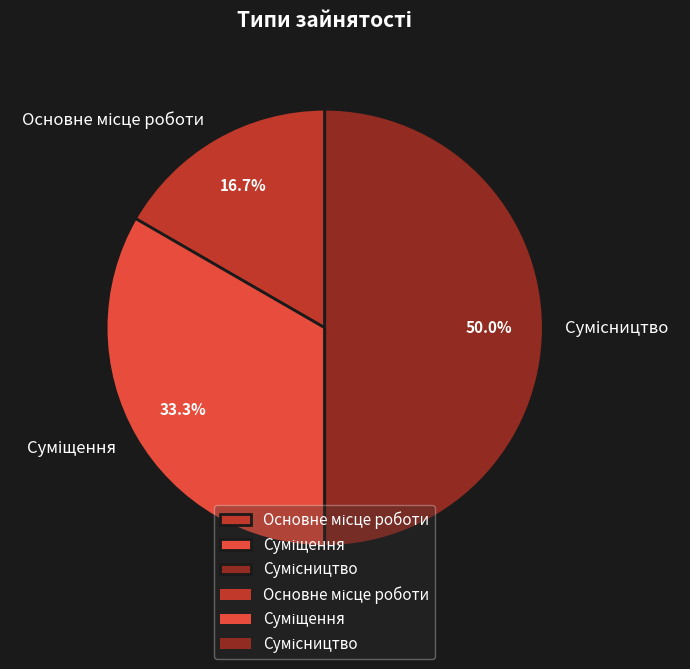

How many segments does this pie chart have?

3